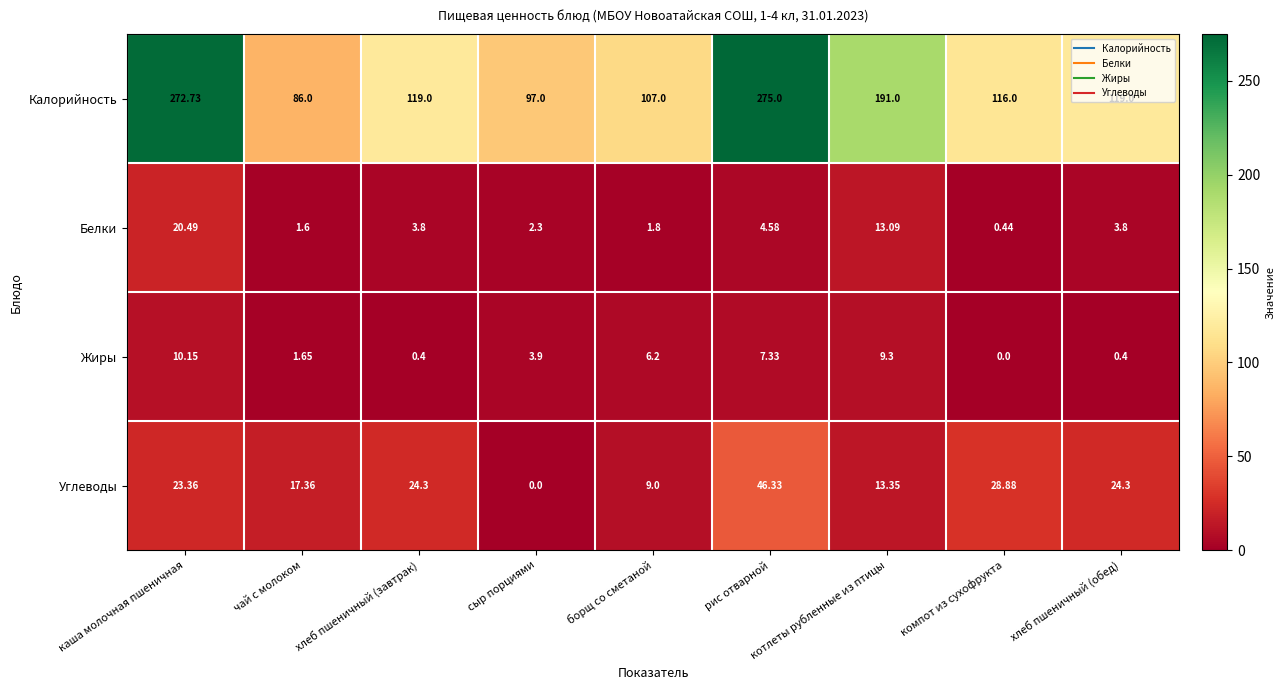

At which category is the sum across all series the highest?

рис отварной